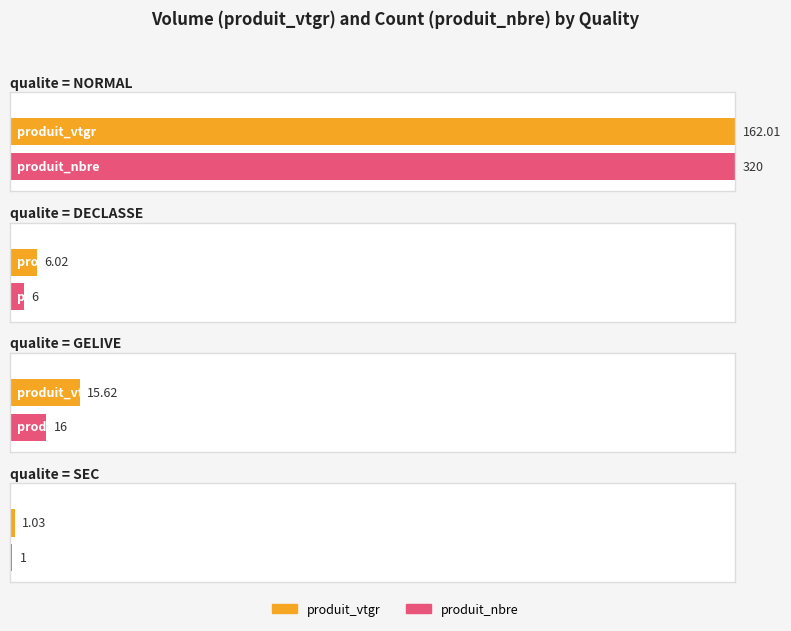

Which series changed the most between 2 and 17?

produit_nbre